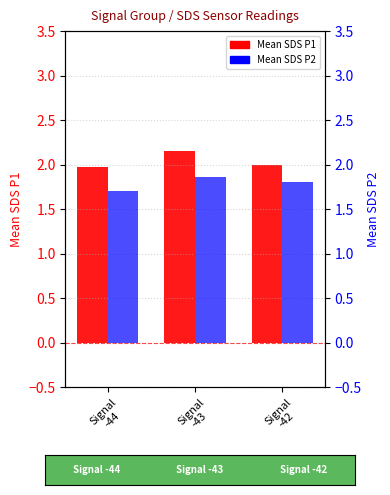

What position from the right is Signal
-43?

2